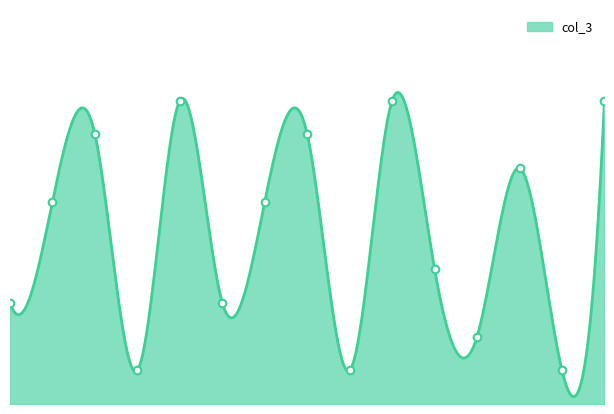

What is the change in value from 2 to 3?

+2